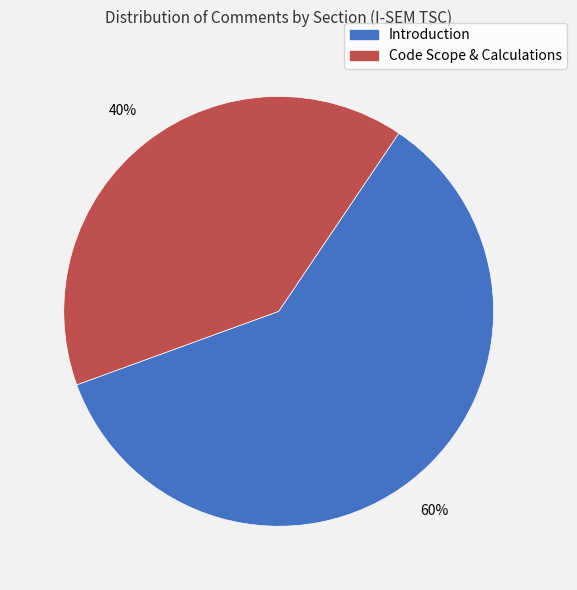

How many segments does this pie chart have?

2